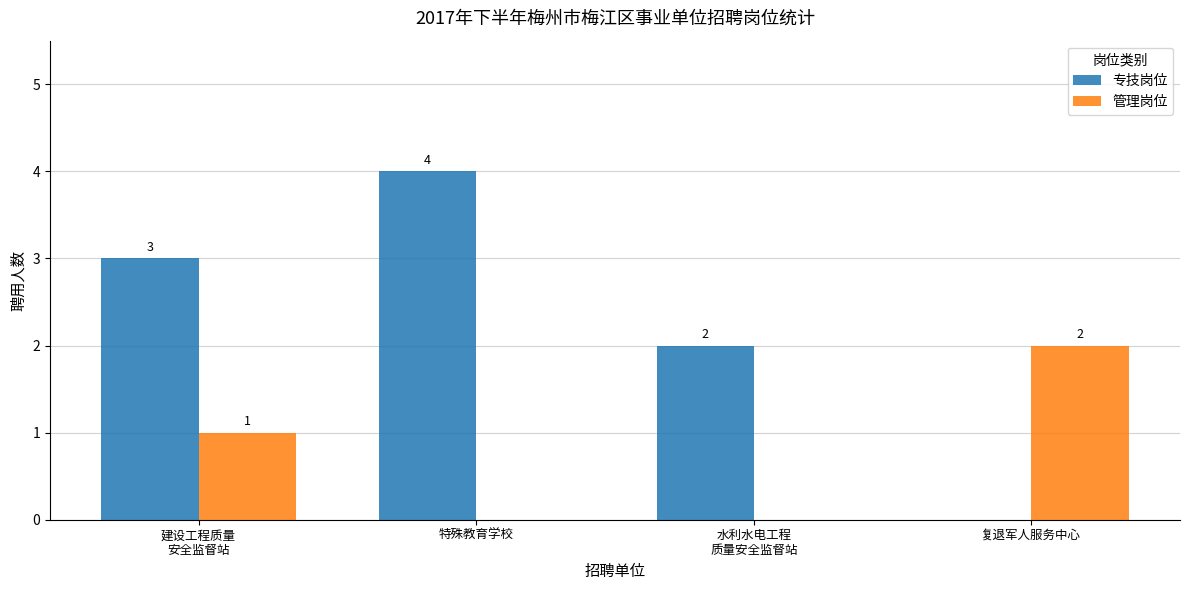

Reading left to right, extract all data points from this chart.

专技岗位: 3	4	2	0
管理岗位: 1	0	0	2